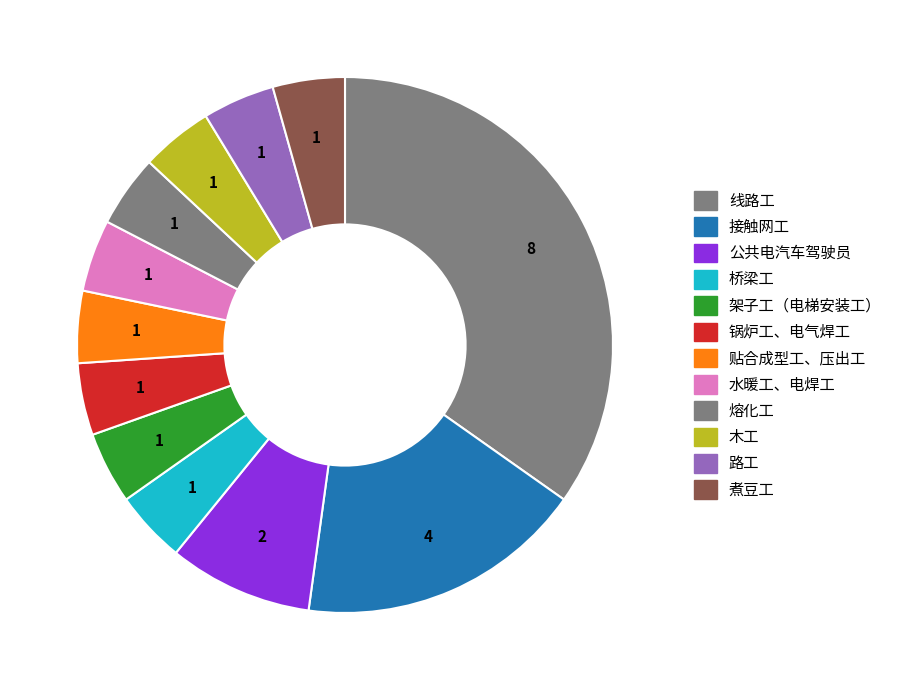

How much of the chart is everything except 煮豆工?

95.7%